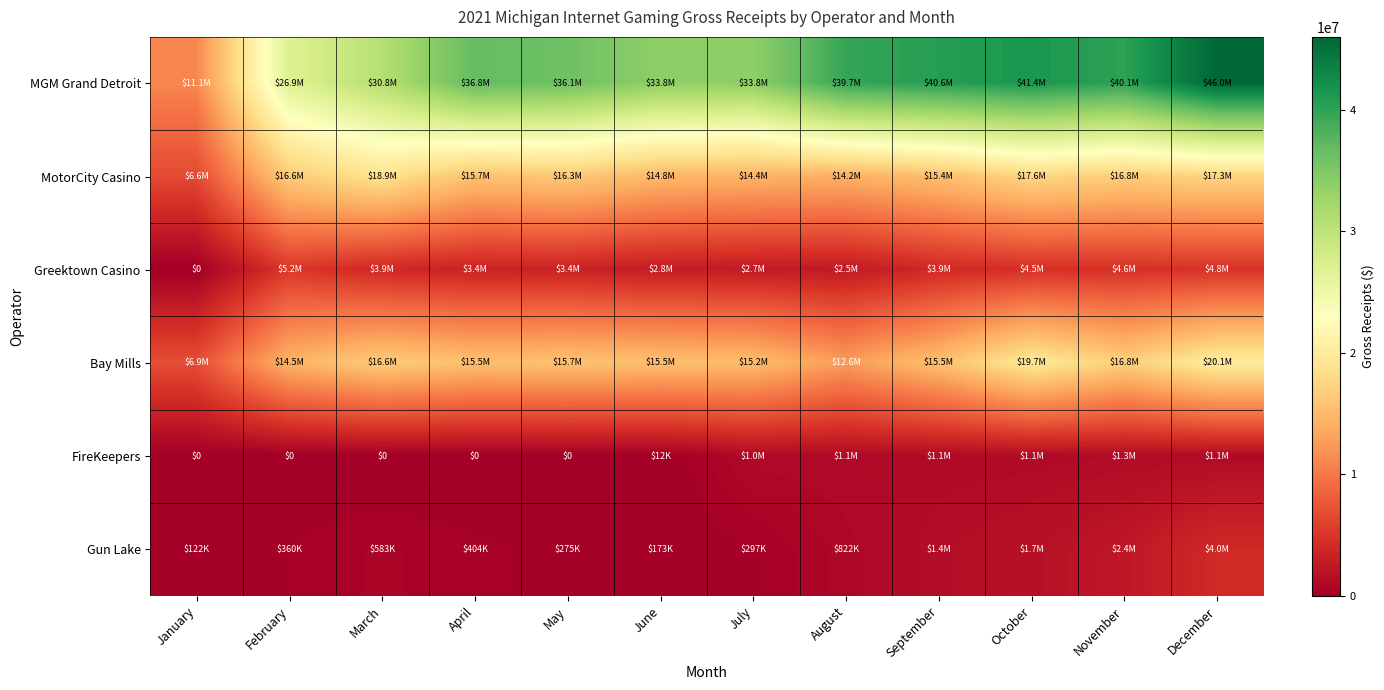

The MGM Grand Detroit series shows 58481482.2 at April. True or false?

False